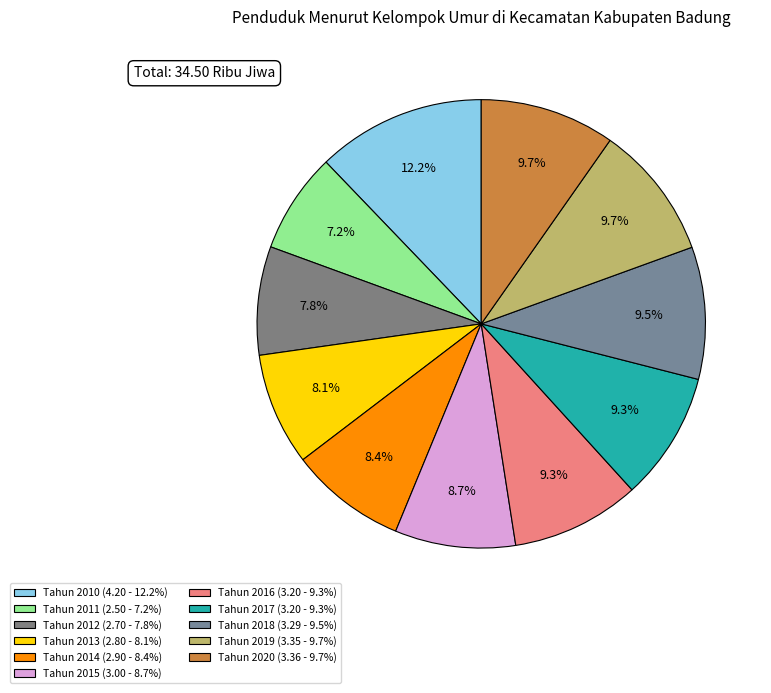

What percentage is the Tahun 2015 slice, to the nearest percent?

9%